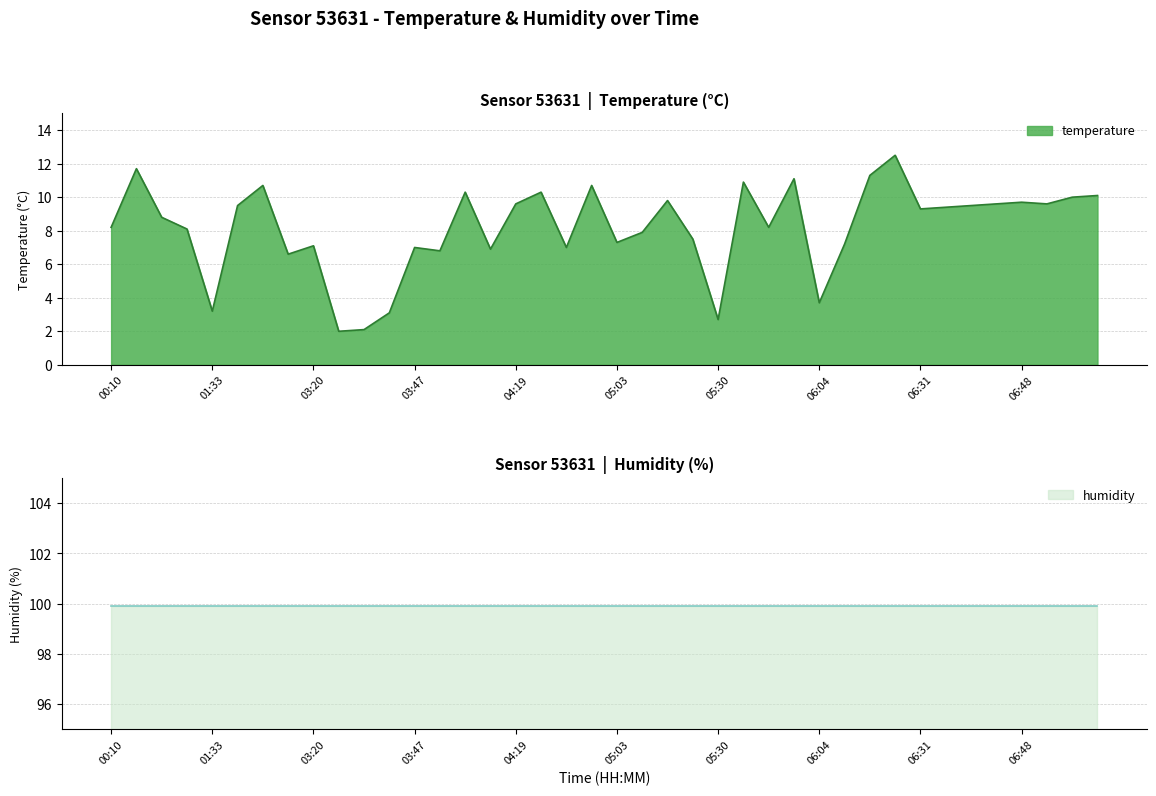

What is the difference between the maximum and minimum values?

10.5